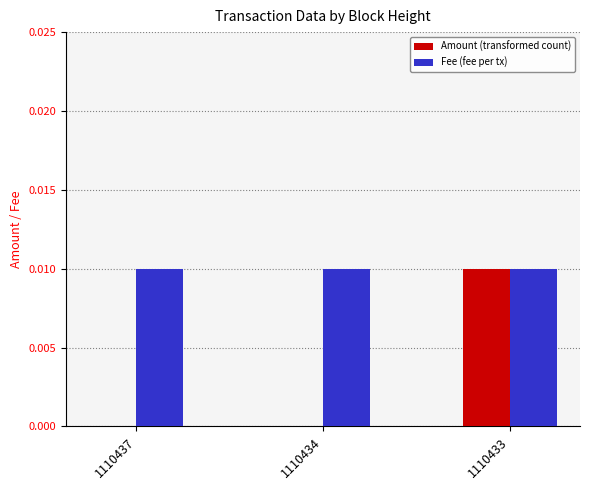

How many categories are shown in the chart?

3